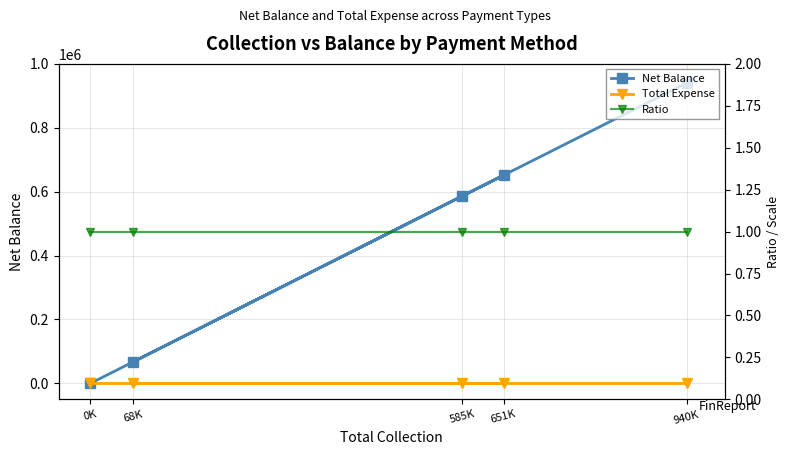

What is the difference between the highest and lowest values at 651K?

651440